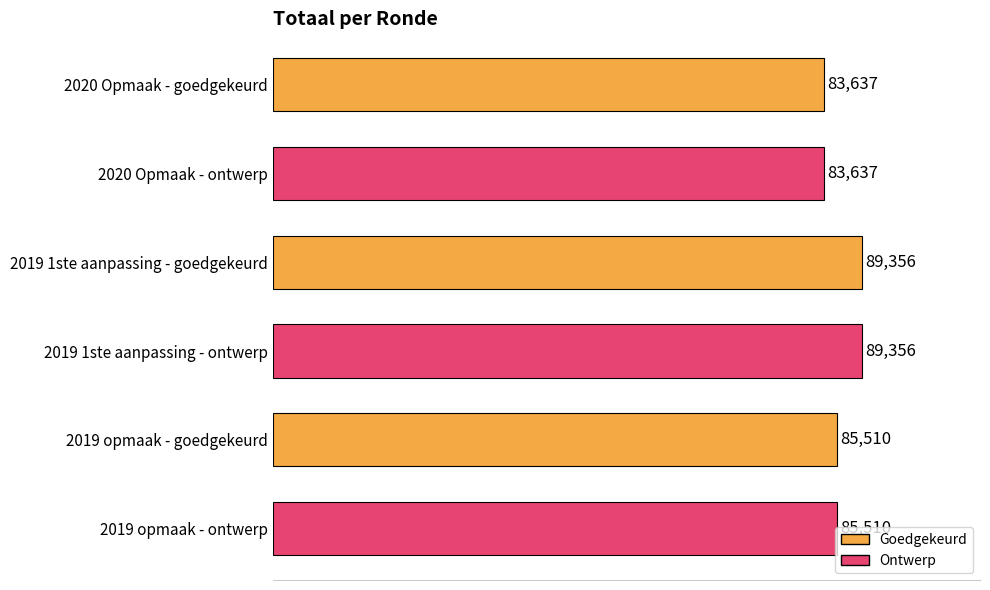

Between 2019 1ste aanpassing - ontwerp and 2020 Opmaak - goedgekeurd, which is larger?

2019 1ste aanpassing - ontwerp